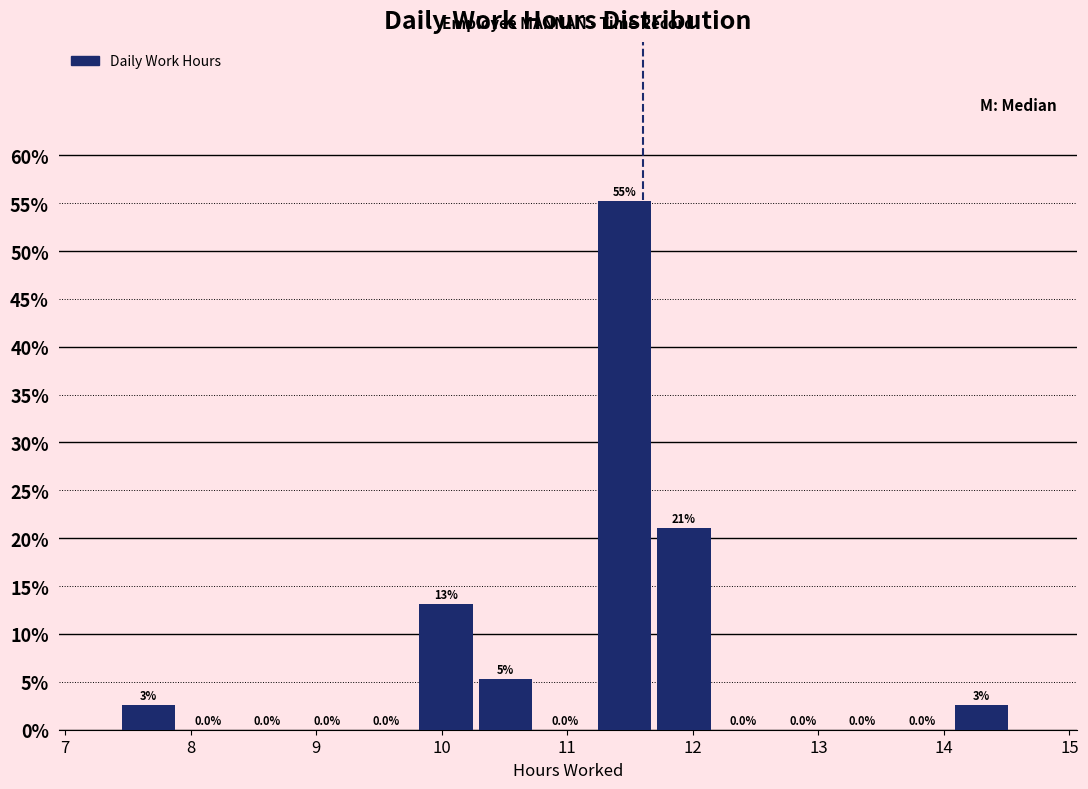

Which range on the x-axis has the tallest bar?

11.2 to 11.7